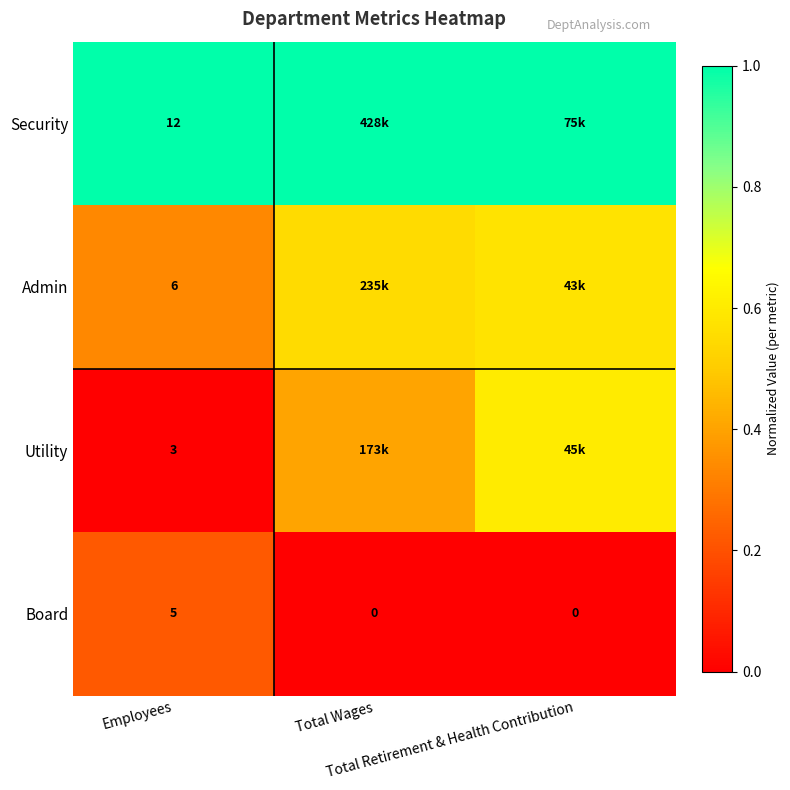

The value of Admin at Total Retirement & Health Contribution is 0.3. True or false?

False